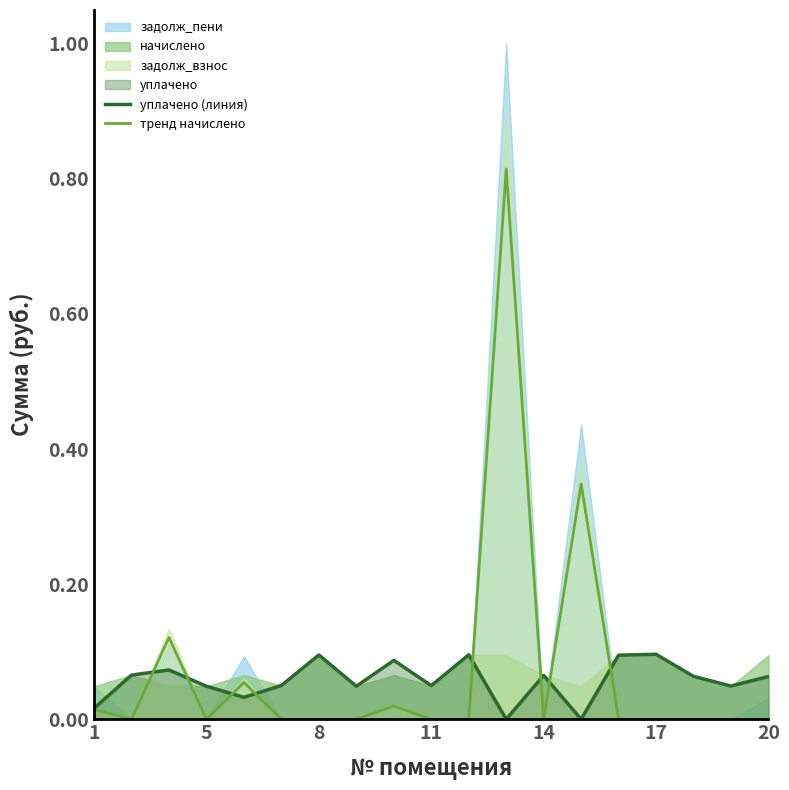

Is it true that тренд начислено equals 0.0 at 14?

True